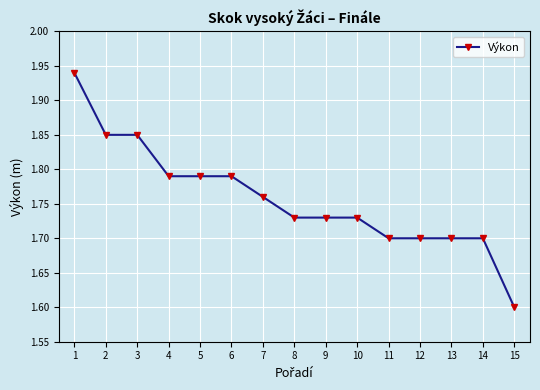

What is the difference between the maximum and minimum values?

0.3